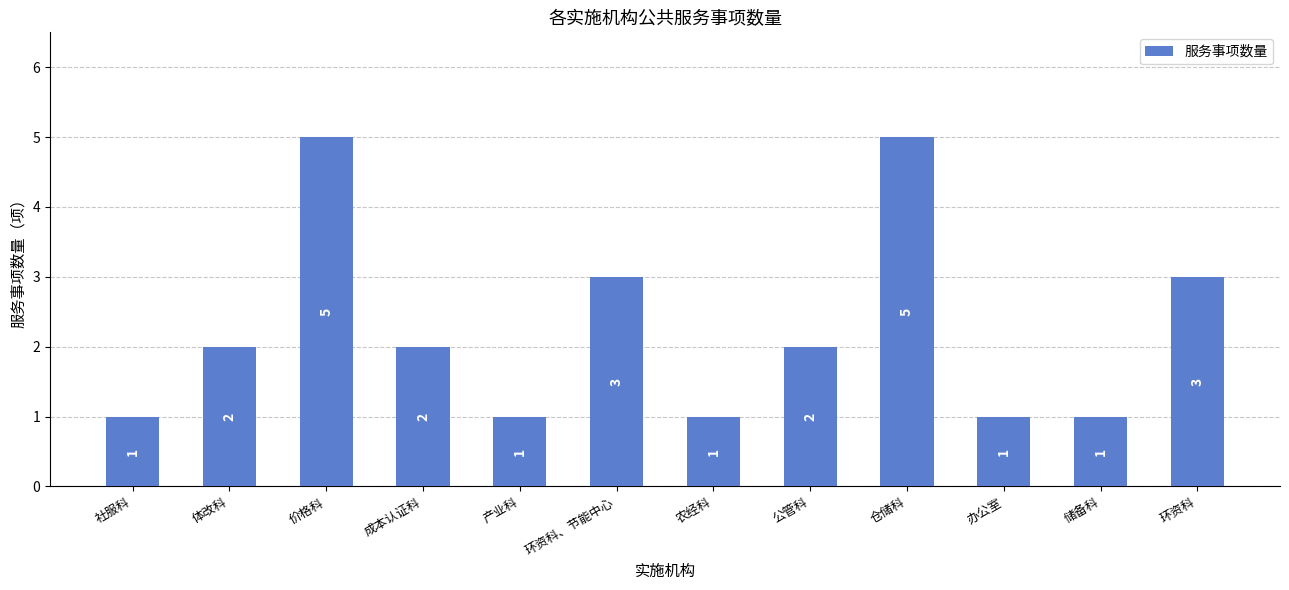

What is the smallest value displayed?

1